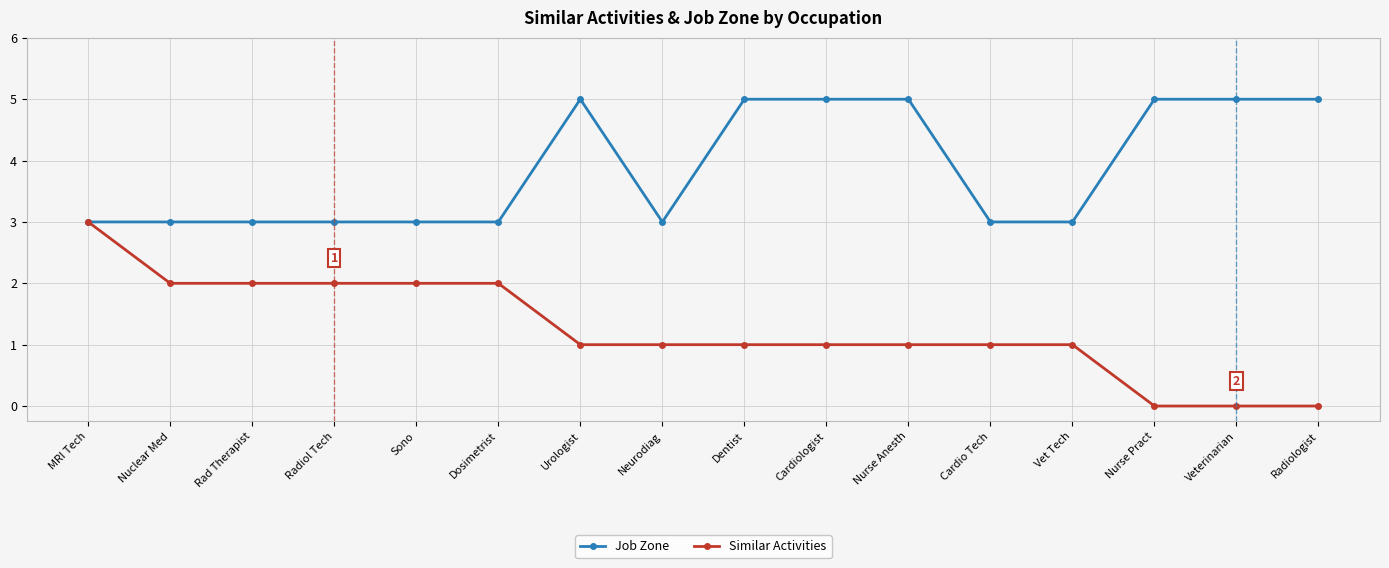

How many lines are shown in the chart?

2